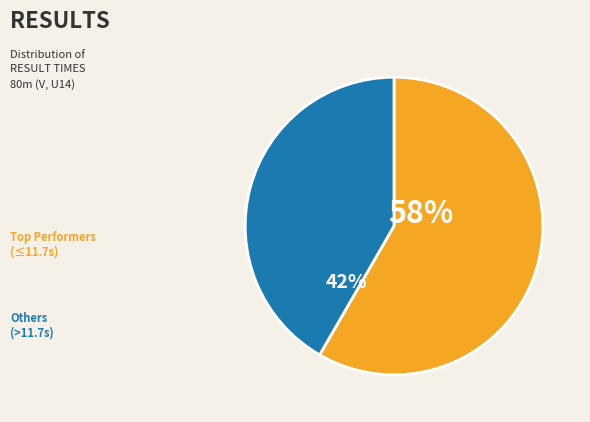

To the nearest percent, what is the average slice percentage?

50%